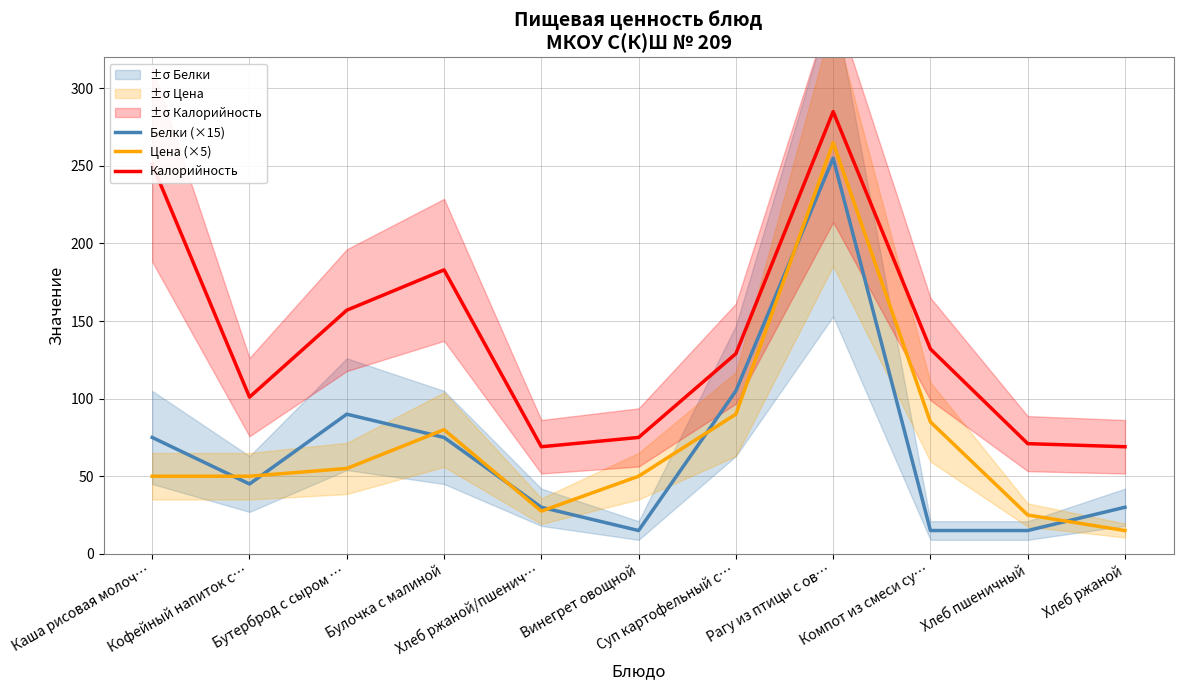

How many data points in Цена (×5) are less than 50?

3